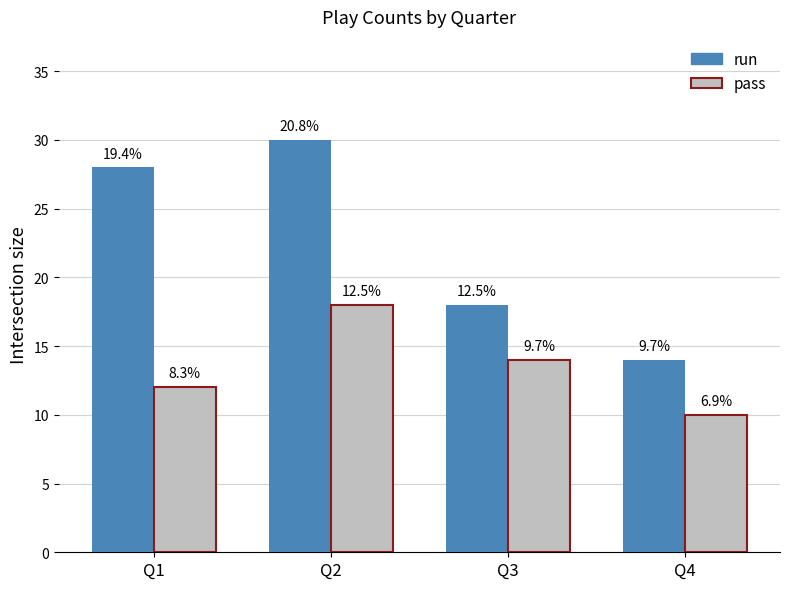

The value of run at Q1 is 37. True or false?

False